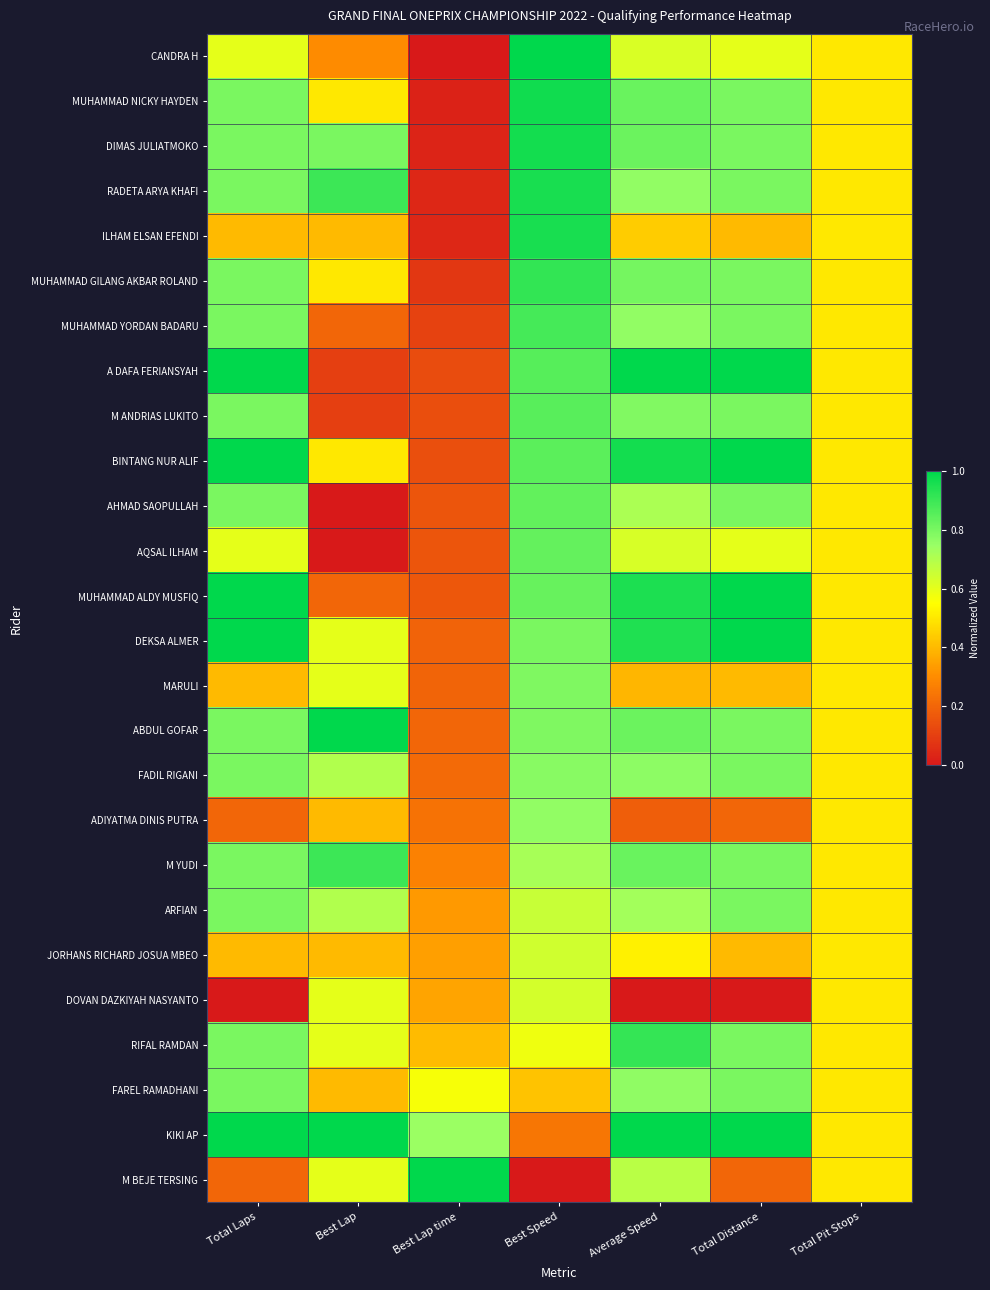

What is the total value across all series at Best Speed?

19.5